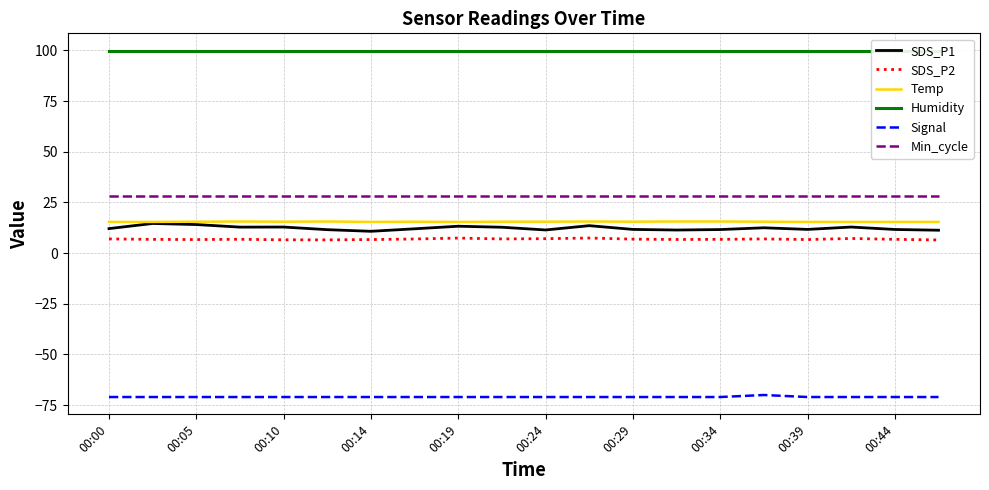

Which series has the widest spread of values?

SDS_P1